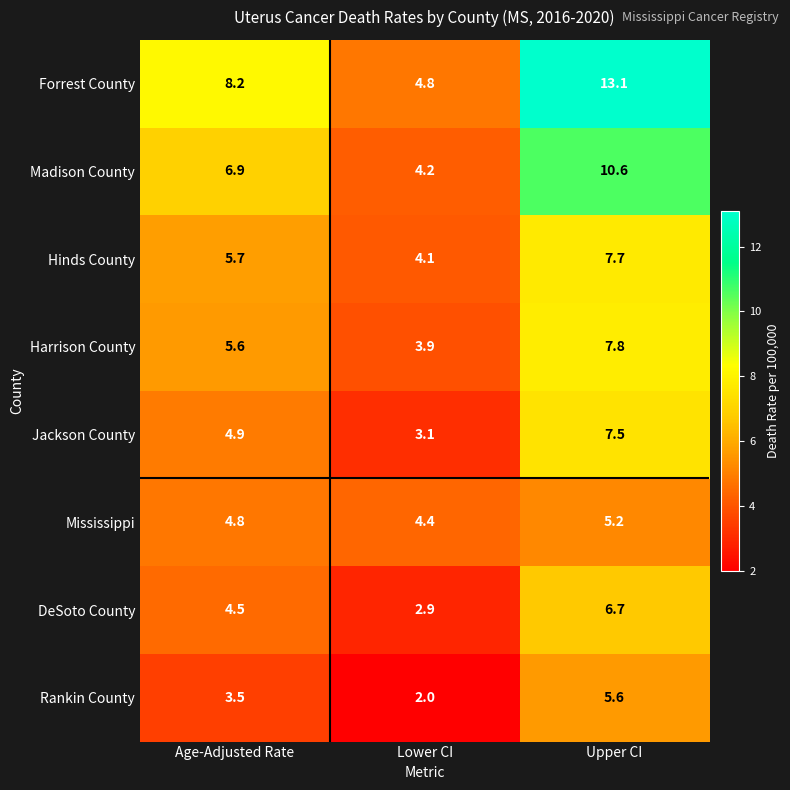

Which series has the largest total across all categories?

Forrest County